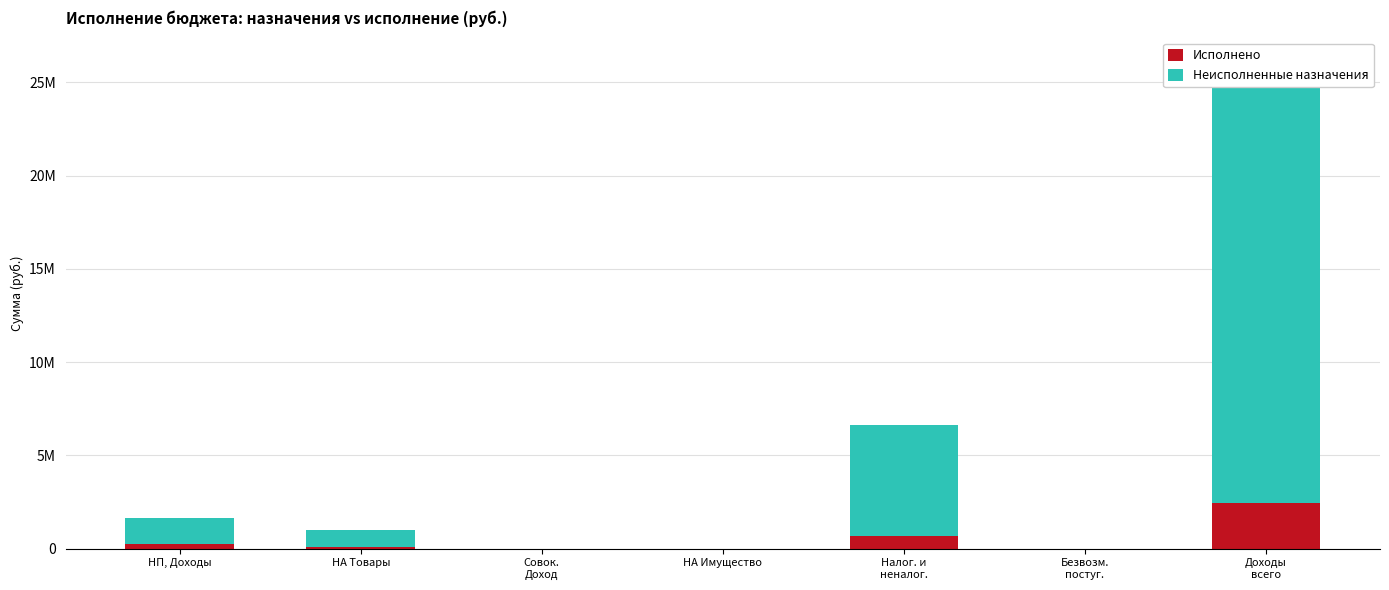

Rank the series by their maximum value, from lowest to highest.

Исполнено, Неисполненные назначения